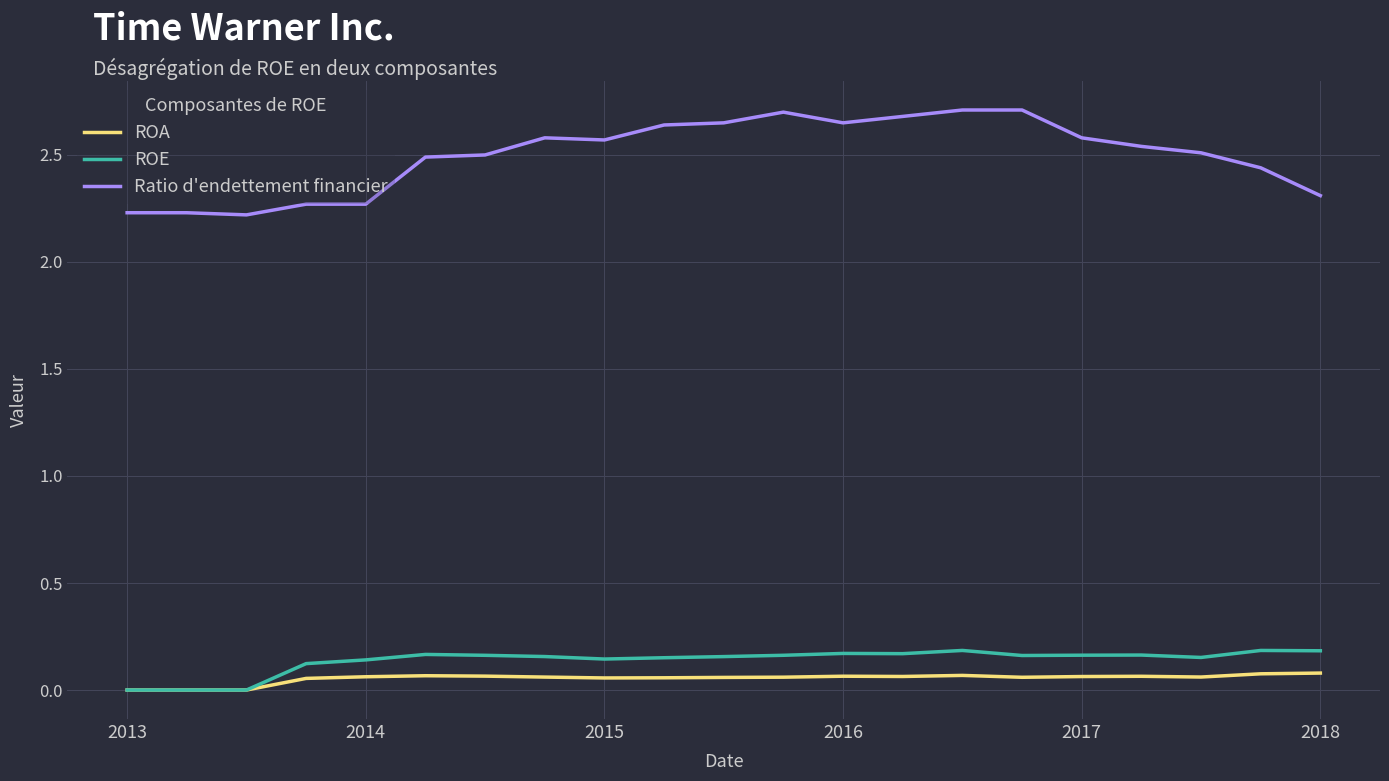

Which series has the widest spread of values?

Ratio d'endettement financier